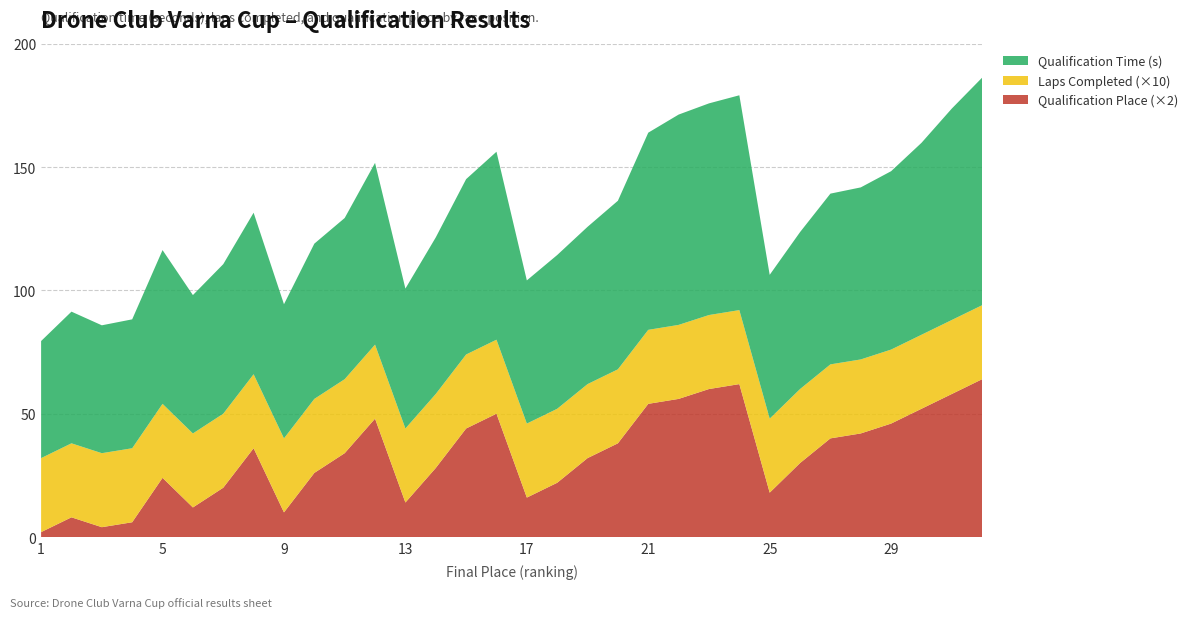

Reading left to right, transcribe all the data shown in this chart.

Qualification Time (s): 47.5	53.4	51.8	52.3	62.3	56.1	60.6	65.5	54.4	62.9	65.3	73.7	56.7	63.5	71.1	76.2	58.0	62.3	63.8	68.3	79.9	85.3	85.8	87.1	58.3	63.6	69.2	69.7	72.3	77.8	85.7	92.3
Number of Laps: 3.0	3.0	3.0	3.0	3.0	3.0	3.0	3.0	3.0	3.0	3.0	3.0	3.0	3.0	3.0	3.0	3.0	3.0	3.0	3.0	3.0	3.0	3.0	3.0	3.0	3.0	3.0	3.0	3.0	3.0	3.0	3.0
Qualification Place: 1.0	4.0	2.0	3.0	12.0	6.0	10.0	18.0	5.0	13.0	17.0	24.0	7.0	14.0	22.0	25.0	8.0	11.0	16.0	19.0	27.0	28.0	30.0	31.0	9.0	15.0	20.0	21.0	23.0	26.0	29.0	32.0